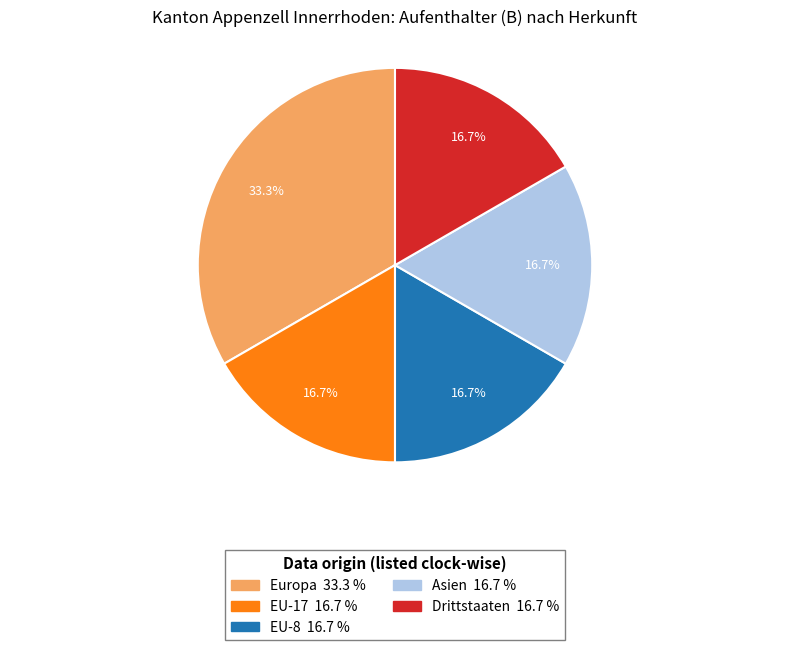

Is it true that Drittstaaten is 3% of the pie?

False